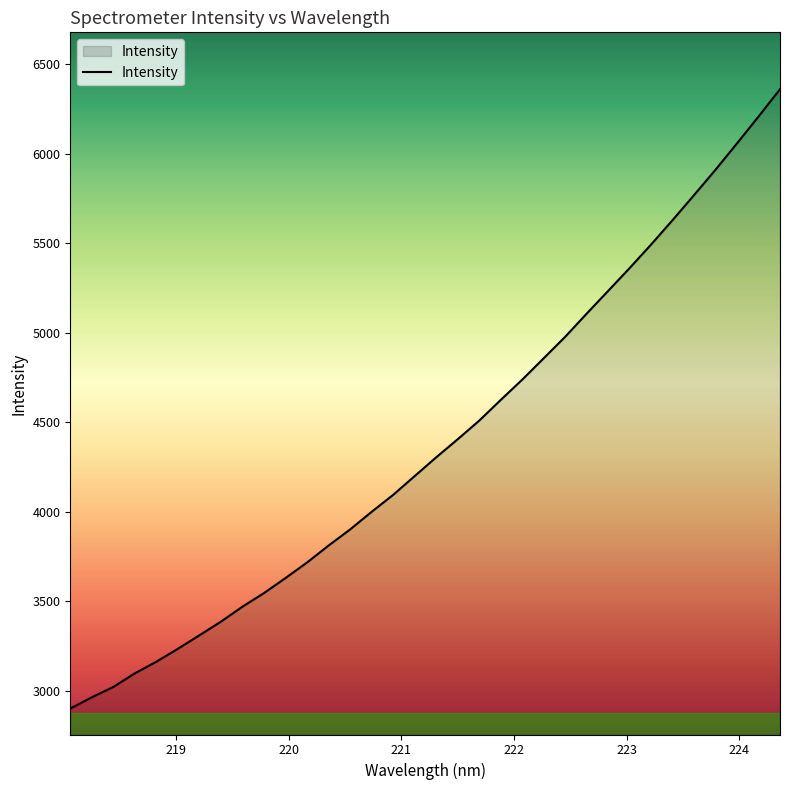

What is the difference between the maximum and minimum values?

3460.4